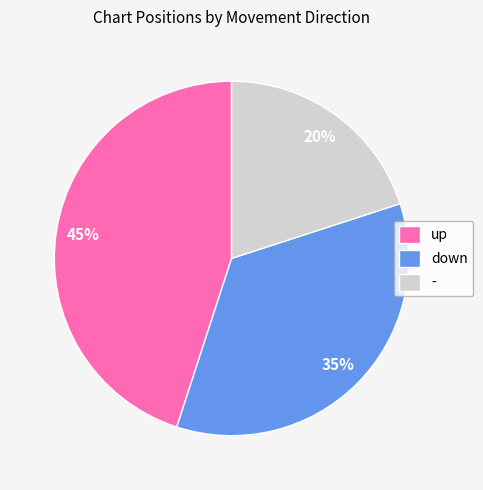

Approximately how many times larger is the value at down compared to up?

0.8